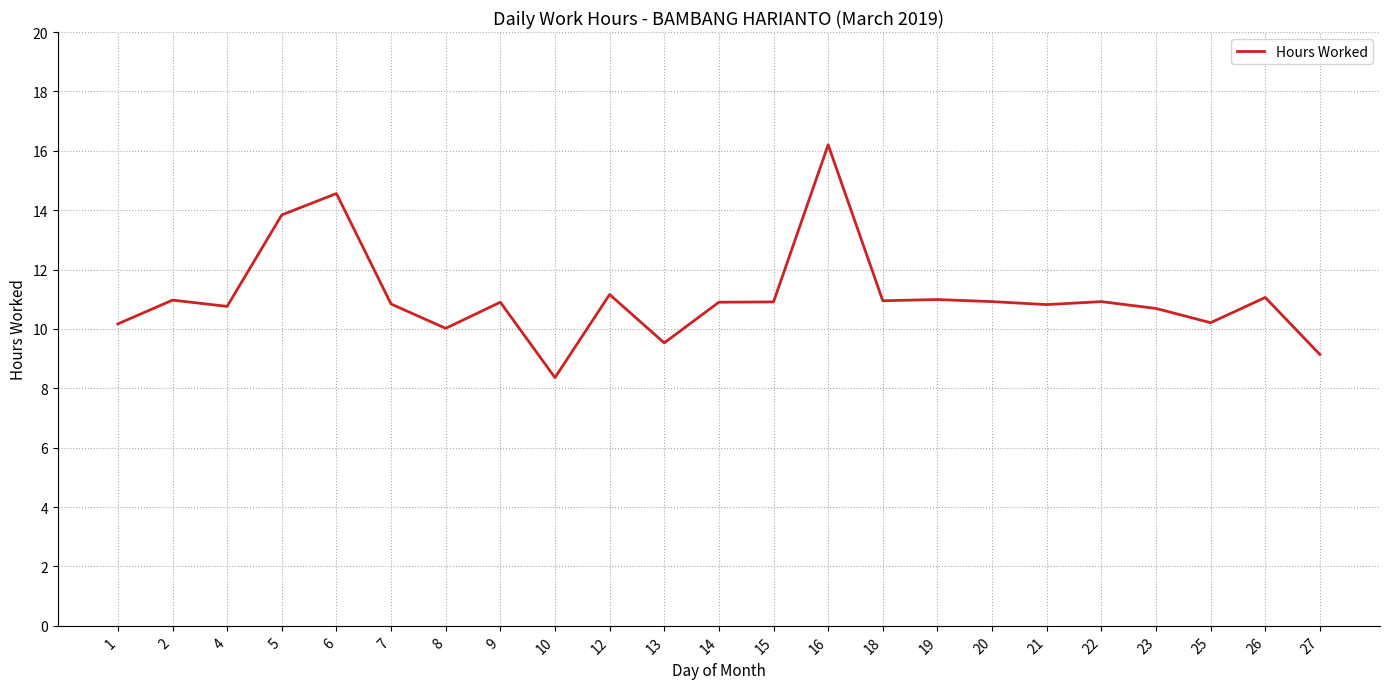

True or false: the data shows 22.3 at 5.

False